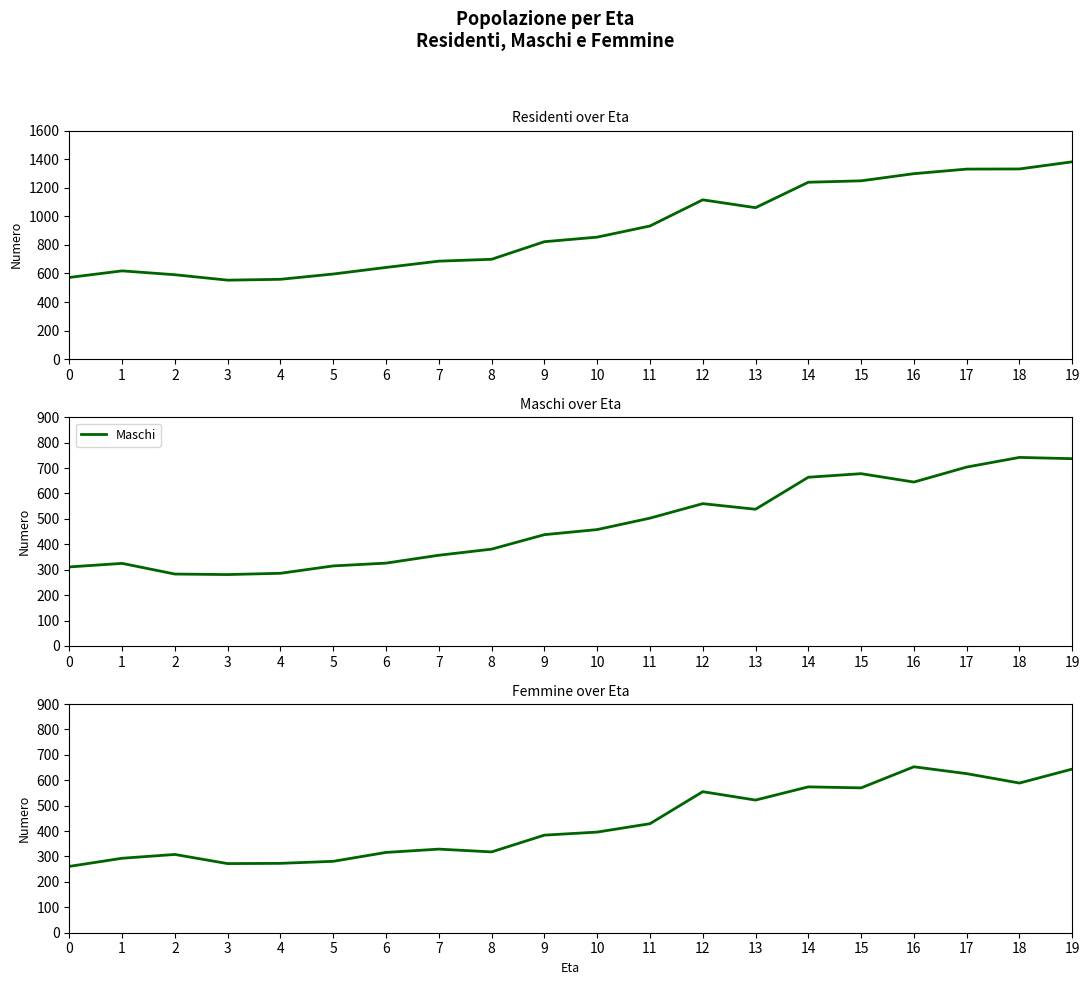

At how many categories does at least one series exceed 827?

10